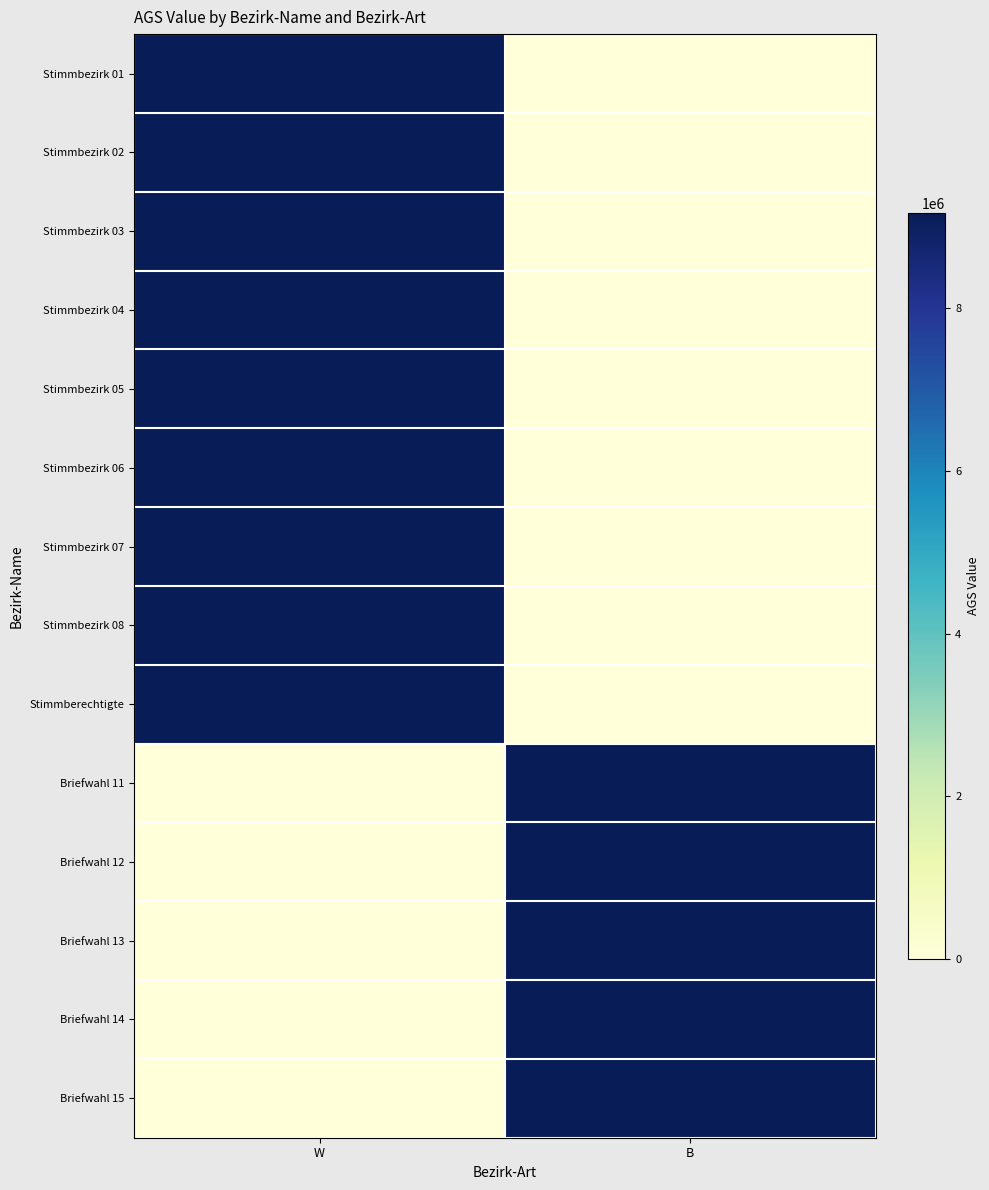

What is the maximum value shown in the chart?

9175124